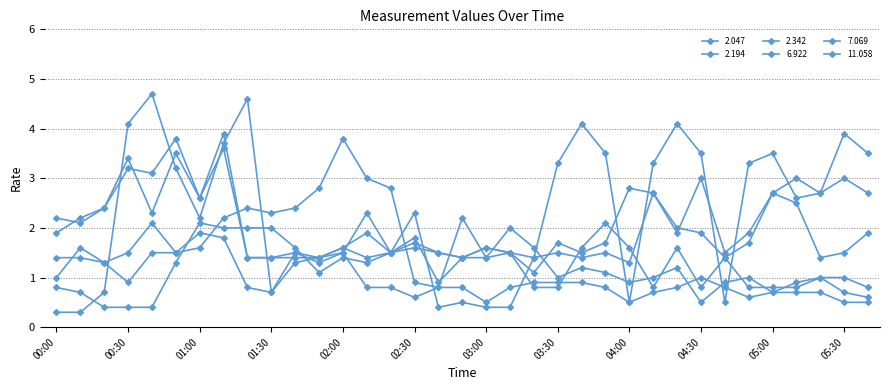

Does the chart have visible grid lines?

Yes